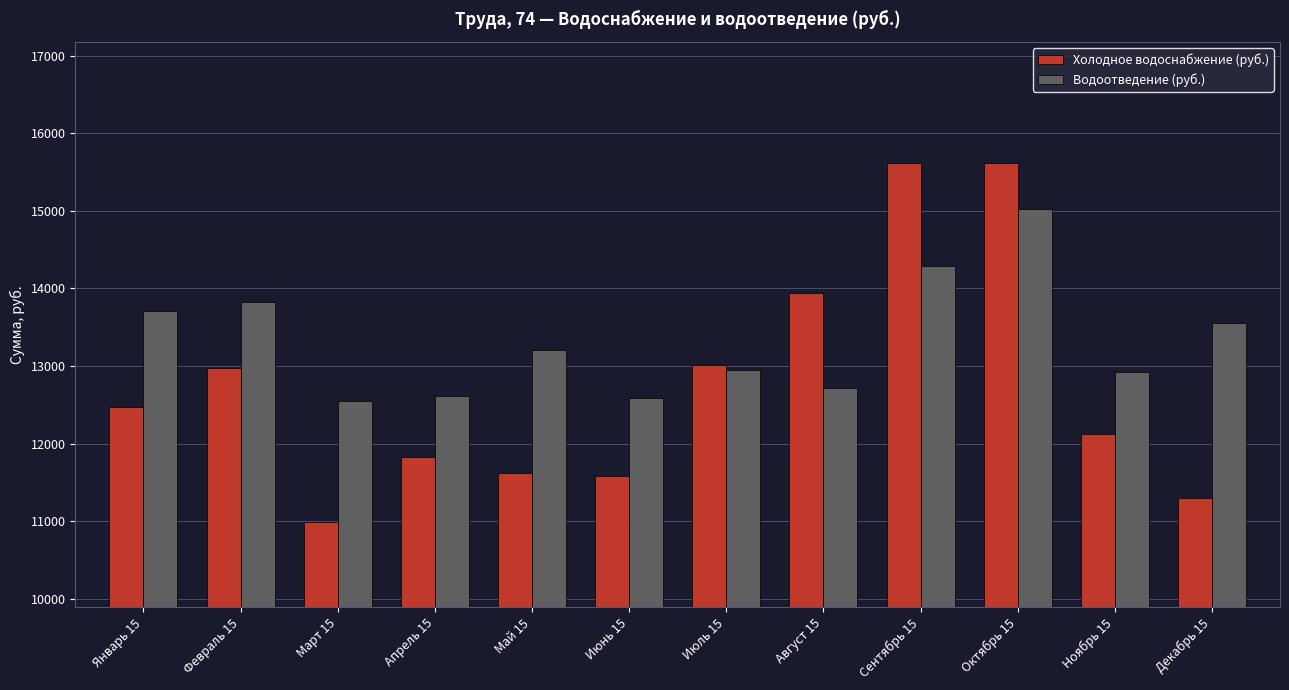

What is the lowest value of the Водоотведение (руб.) series?

12548.4